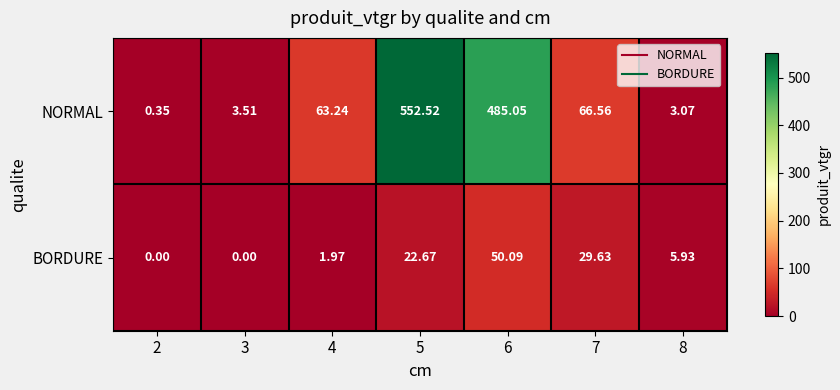

At 3, list the series in order from smallest to largest.

BORDURE, NORMAL